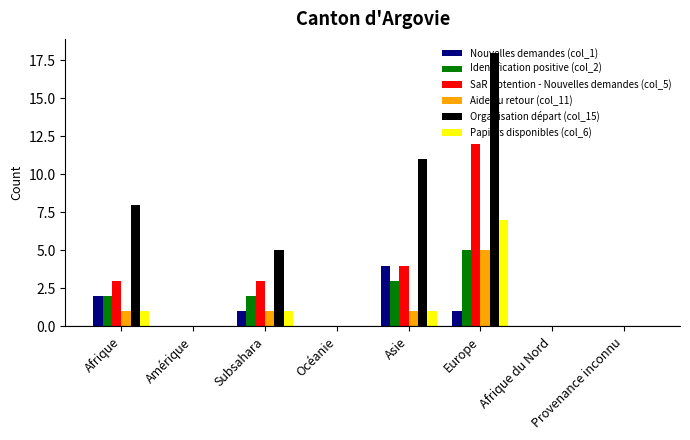

Between Asie and Afrique du Nord, which series saw the biggest shift?

Organisation départ (col_15)